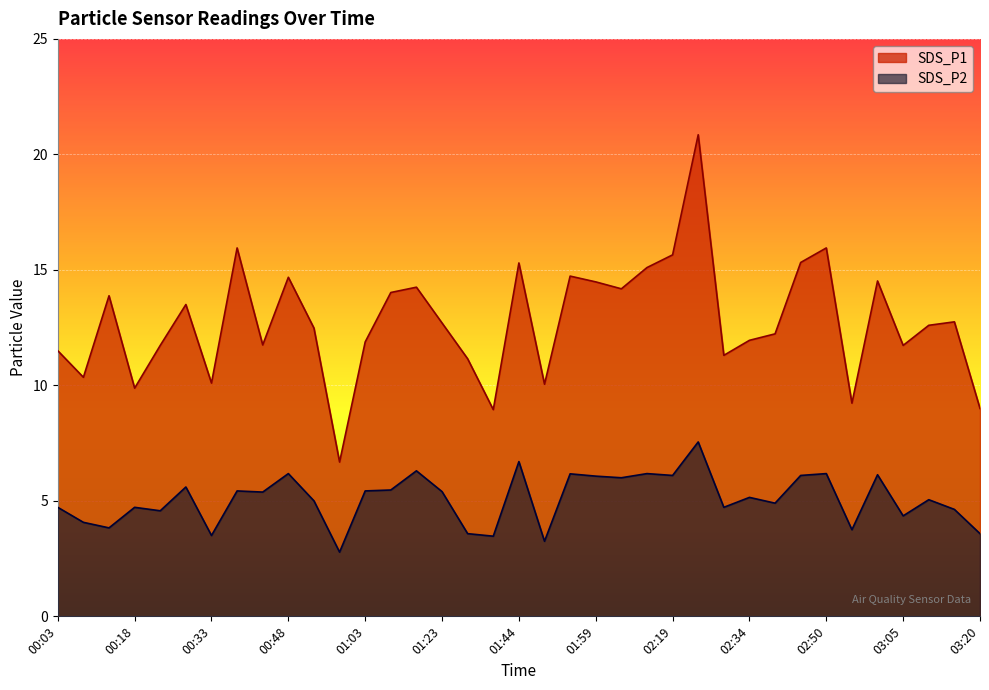

Reading left to right, transcribe all the data shown in this chart.

SDS_P1: 11.5	10.3	13.9	9.9	11.7	13.5	10.1	15.9	11.8	14.7	12.5	6.7	11.9	14.0	14.2	12.7	11.2	8.9	15.3	10.1	14.7	14.5	14.2	15.1	15.7	20.9	11.3	11.9	12.2	15.3	15.9	9.2	14.5	11.7	12.6	12.8	9.0
SDS_P2: 4.7	4.1	3.8	4.7	4.6	5.6	3.5	5.4	5.4	6.2	5.0	2.8	5.4	5.5	6.3	5.4	3.6	3.5	6.7	3.2	6.2	6.1	6.0	6.2	6.1	7.5	4.7	5.2	4.9	6.1	6.2	3.8	6.1	4.3	5.0	4.6	3.6